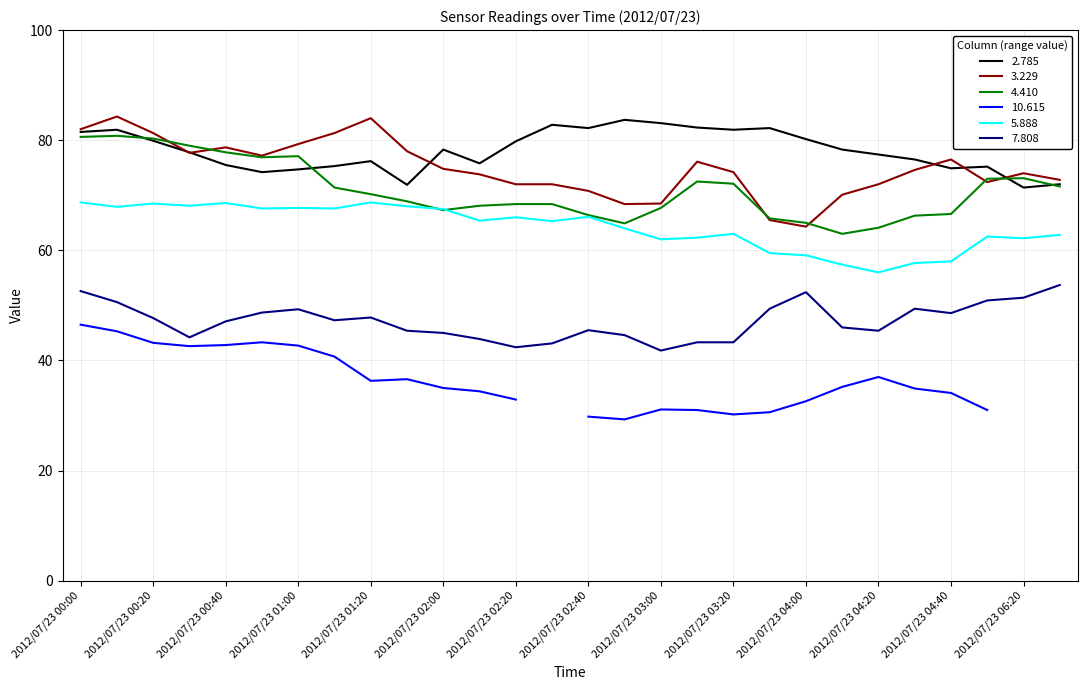

Which series has the largest total across all categories?

2.785